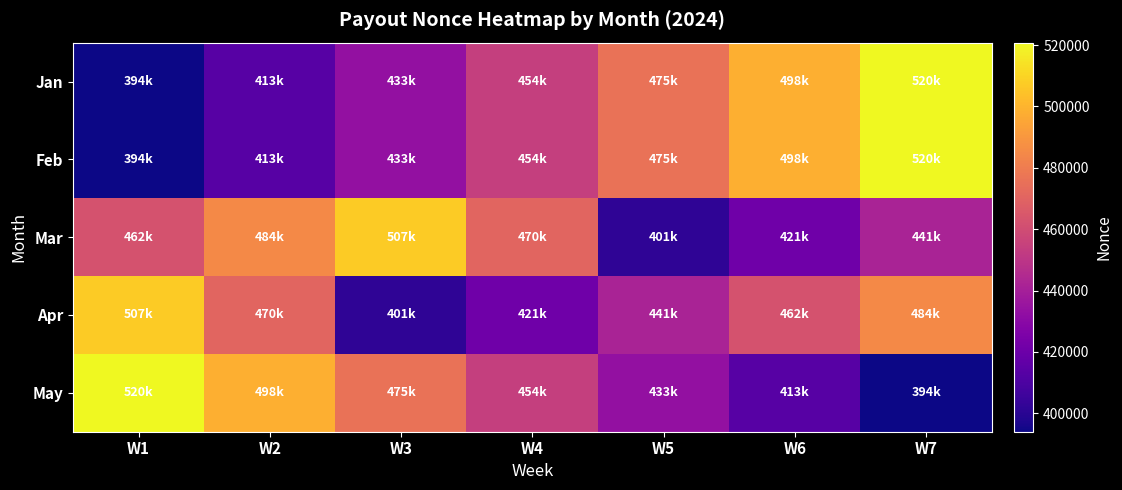

Reading right to left, extract all data points from this chart.

Jan: W7=520791.8	W6=498041.0	W5=475898.8	W4=454258.4	W3=433309.6	W2=413432.2	W1=394011.4
Feb: W7=520791.8	W6=498041.0	W5=475898.8	W4=454258.4	W3=433309.6	W2=413432.2	W1=394011.4
Mar: W7=441640.8	W6=421239.2	W5=401789.0	W4=470458.8	W3=507121.2	W2=484676.4	W1=462817.8
Apr: W7=484676.4	W6=462817.8	W5=441640.8	W4=421239.2	W3=401789.0	W2=470458.8	W1=507121.2
May: W7=394011.4	W6=413432.2	W5=433309.6	W4=454258.4	W3=475898.8	W2=498041.0	W1=520791.8